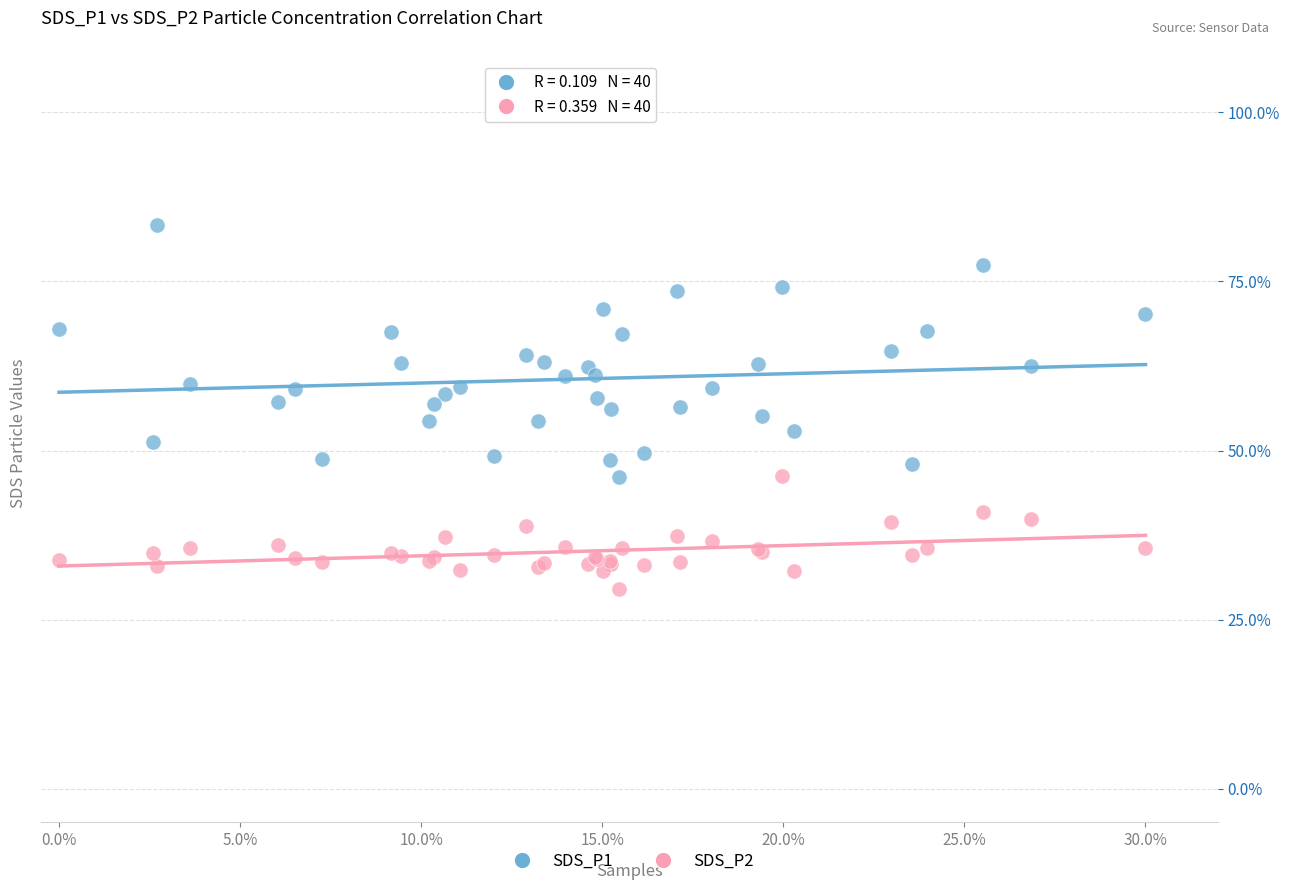

What is the X range (max minus min) for the scatter plot?

0.3